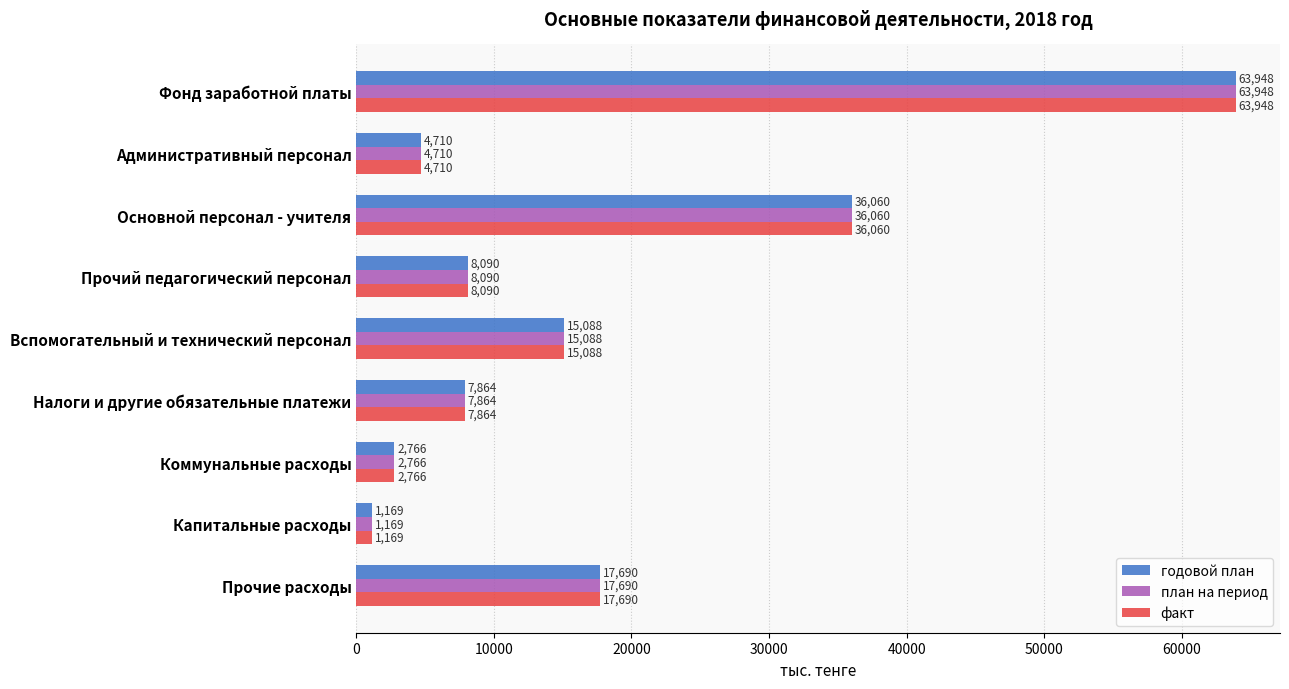

What value does the факт series have at Основной персонал - учителя?

36060